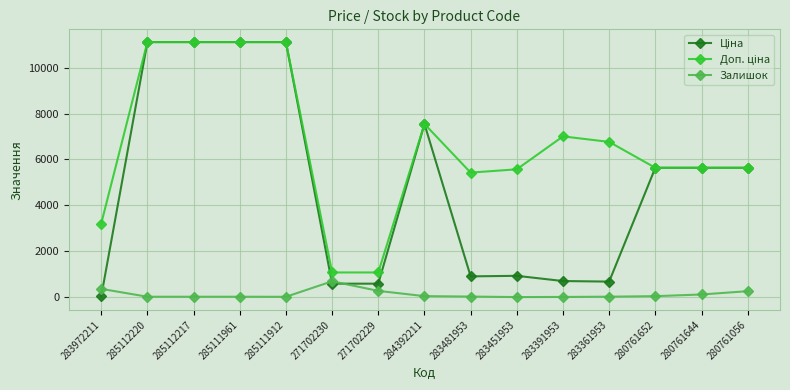

Count the number of categories in the chart.

15